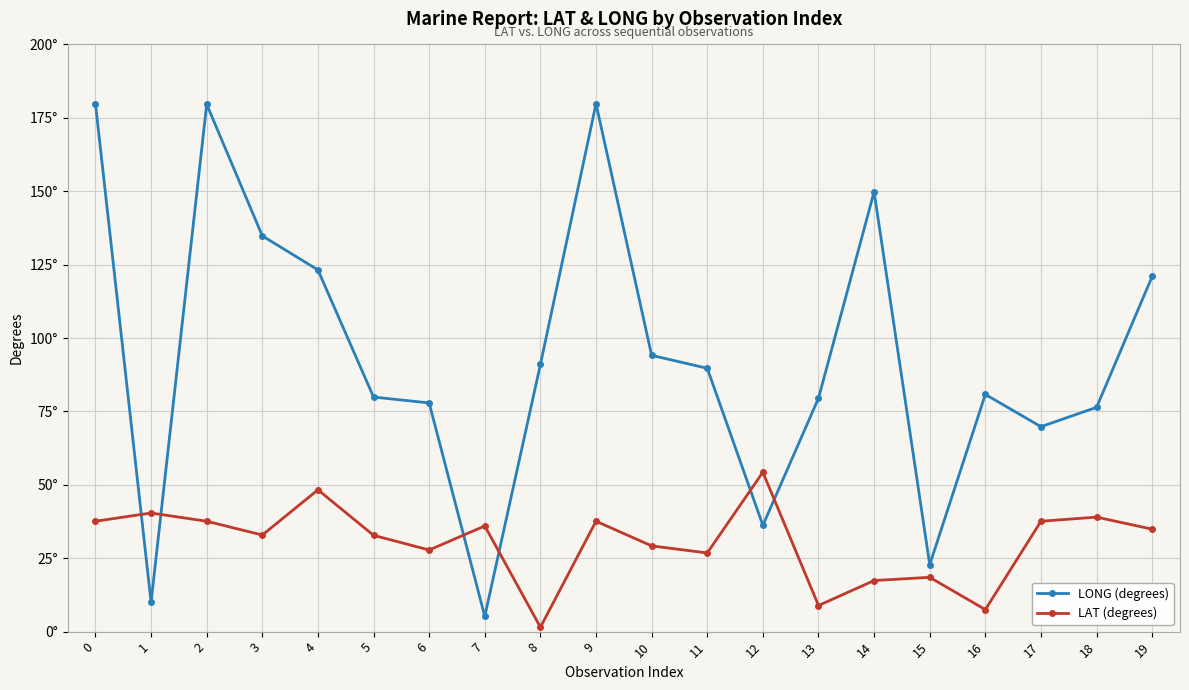

What are all the series names shown in the legend?

LONG (degrees), LAT (degrees)